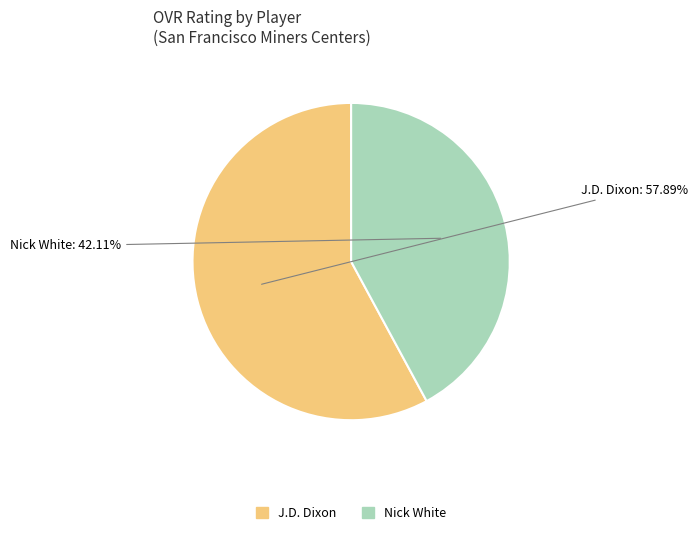

True or false: J.D. Dixon accounts for 58% of the total.

True